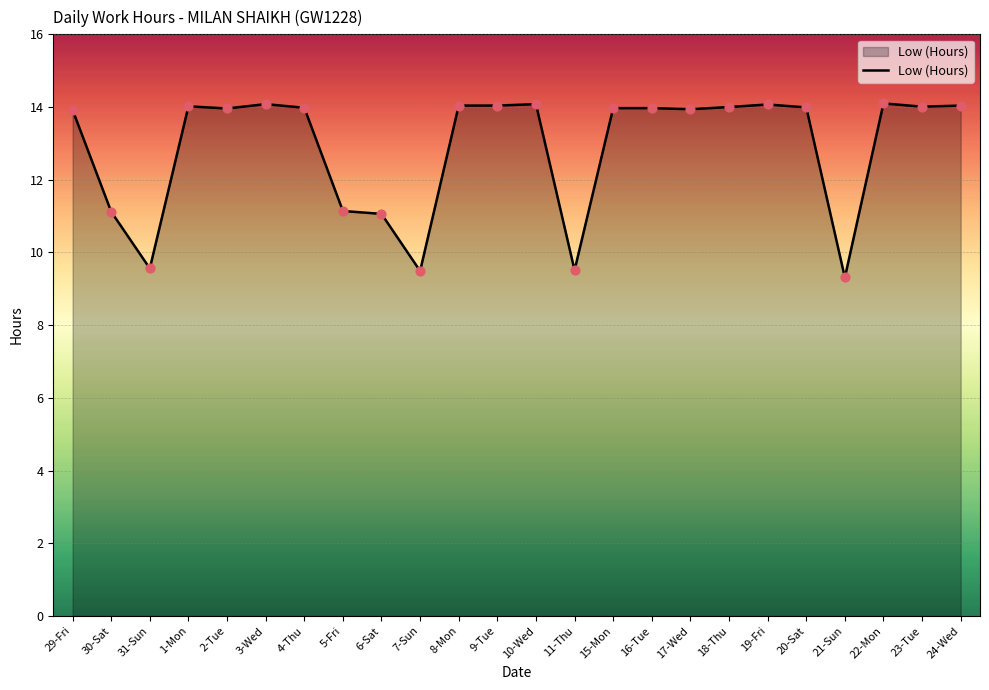

Approximately how many times larger is the value at 31-Sun compared to 5-Fri?

0.9